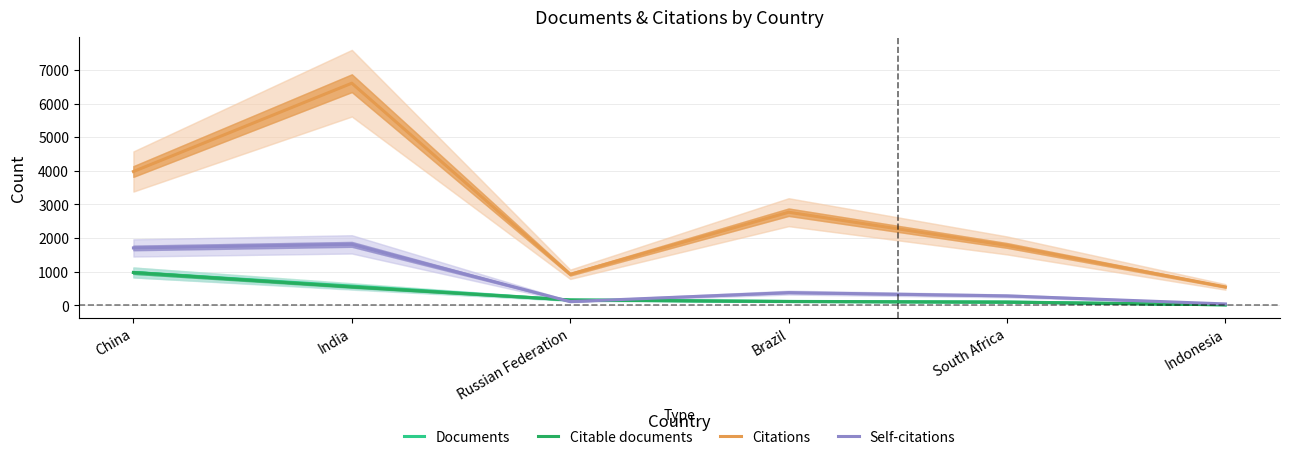

How many distinct data groups are displayed?

4